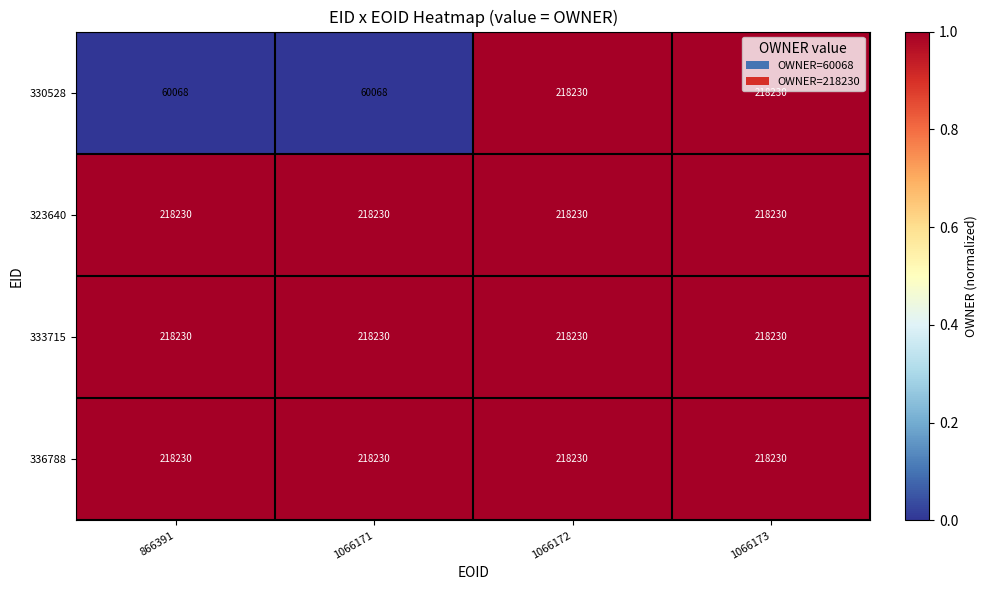

Which series has the widest spread of values?

330528